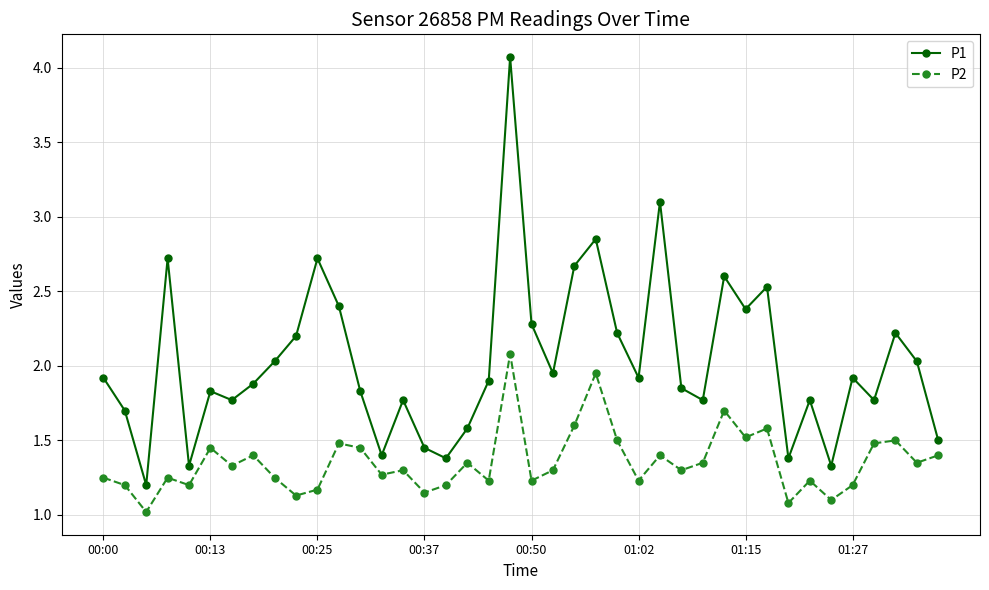

What is the difference between the second highest and second lowest values in the P1 series?

1.8